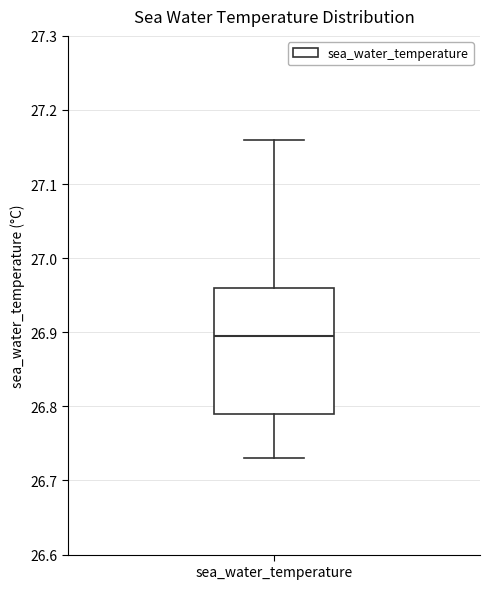

Where does the upper whisker of the box for sea_water_temperature end on the y-axis? The values are not printed on the chart, so give them approximately, as read against the axis.

27.16